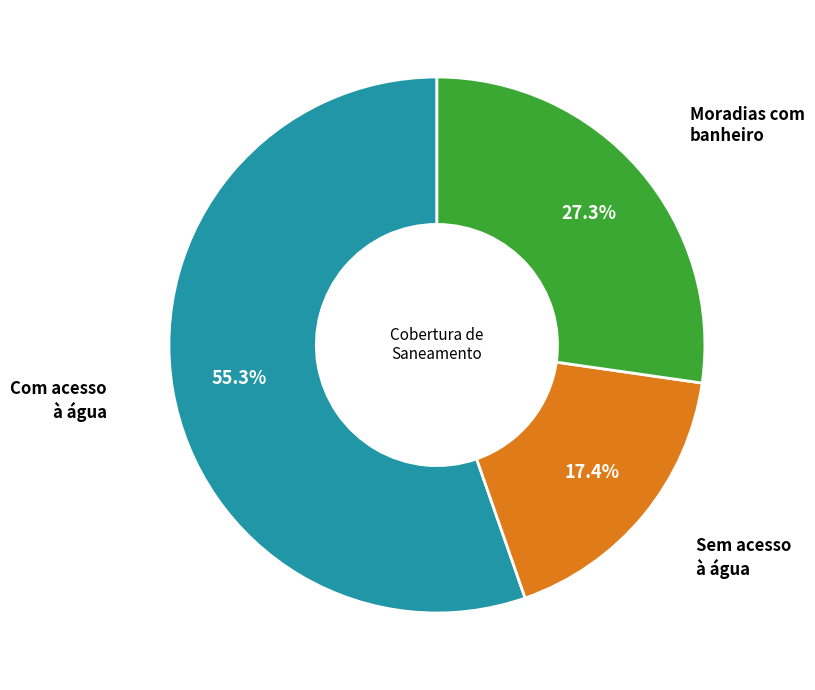

Count the number of slices in the pie.

3